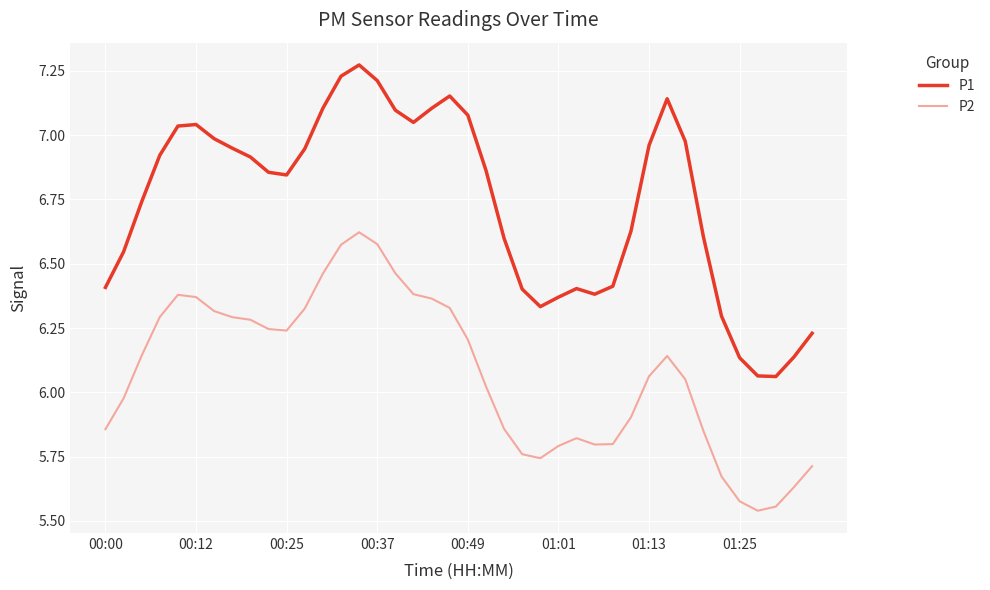

Which series has the largest range (max minus min)?

P1